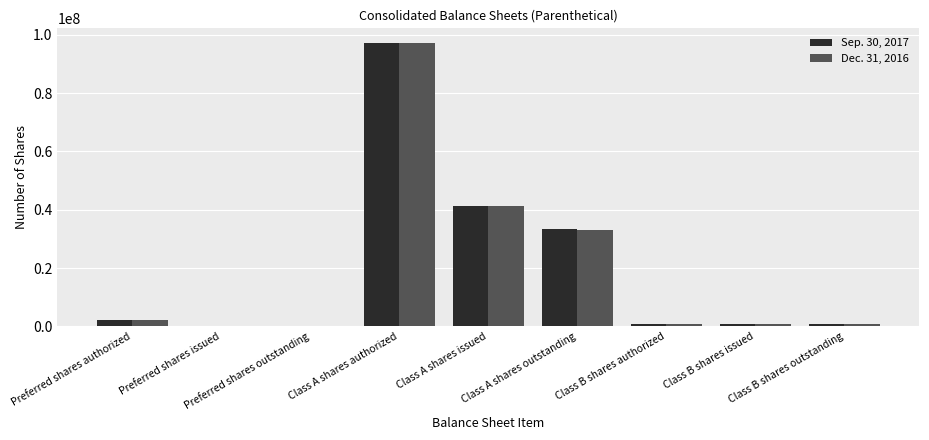

What is the sum of all Sep. 30, 2017 values?

176000829